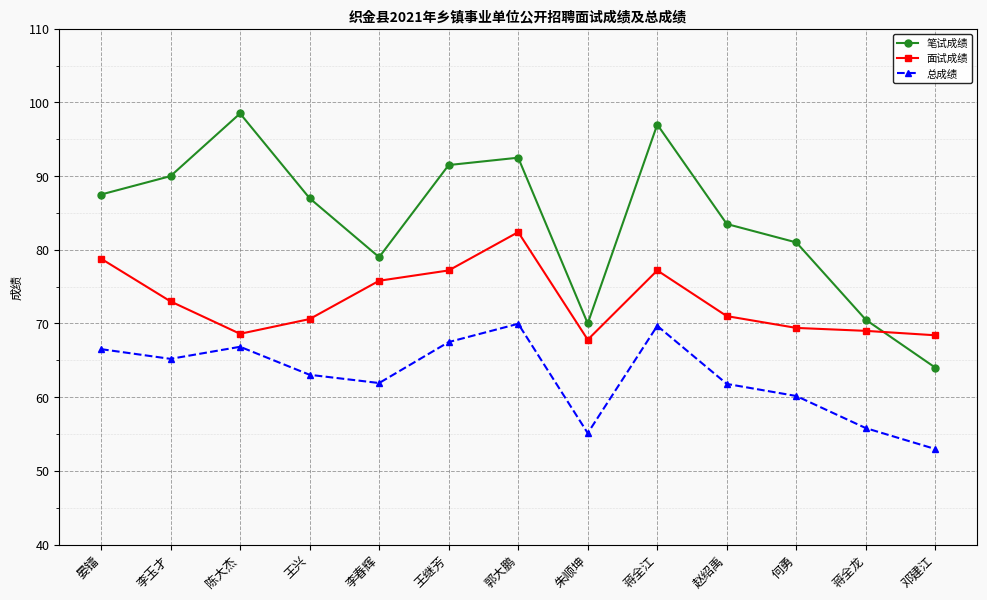

Which series changed the most between 李玉才 and 郭大鹏?

面试成绩